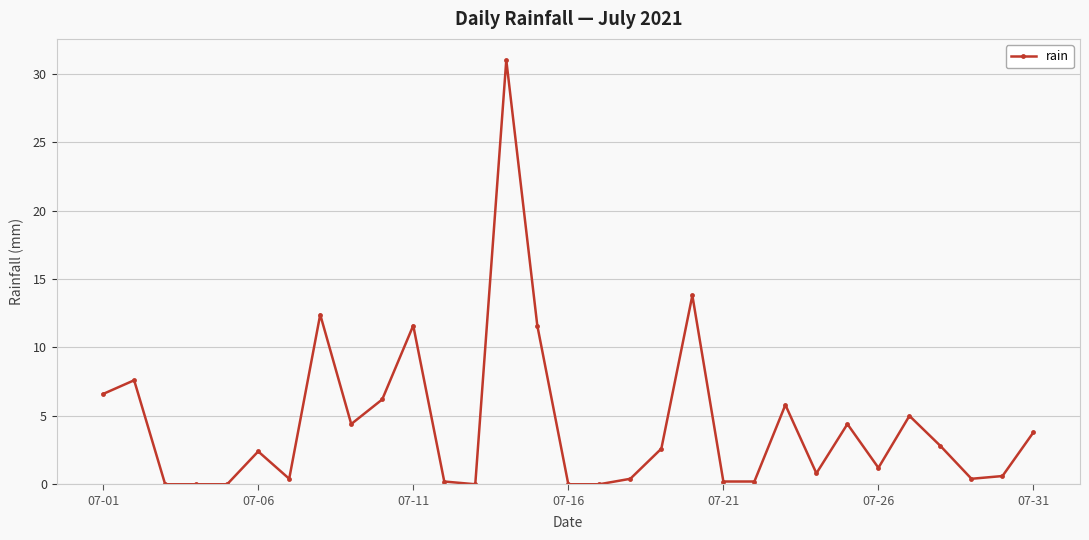

Count the number of values greater than 2.

16